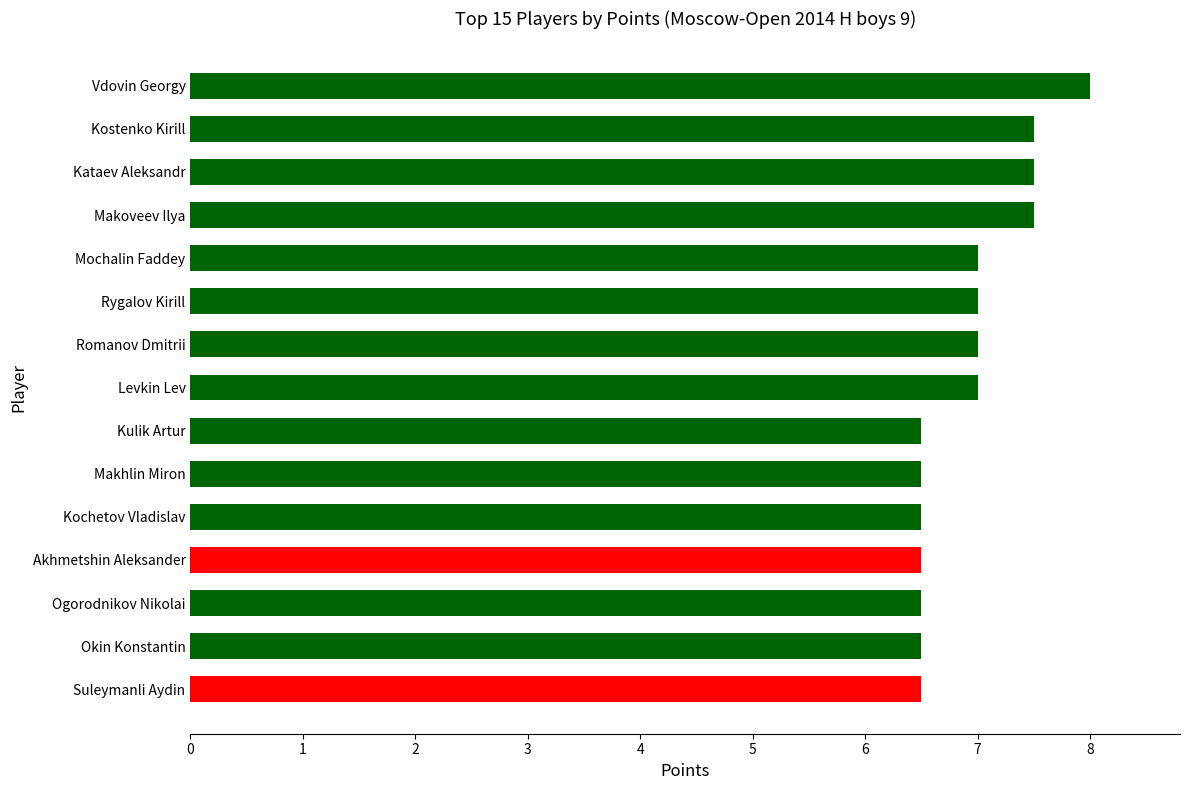

What value does the data have at Akhmetshin Aleksander?

6.5